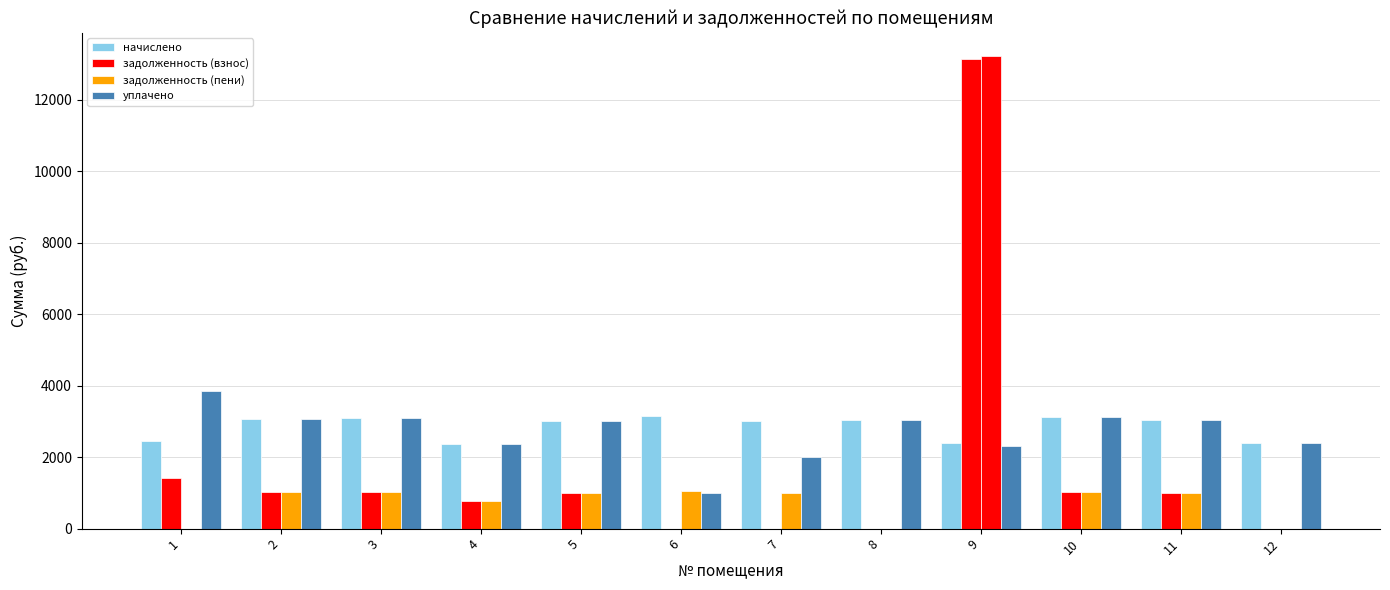

Between 2 and 5, which is larger?

2